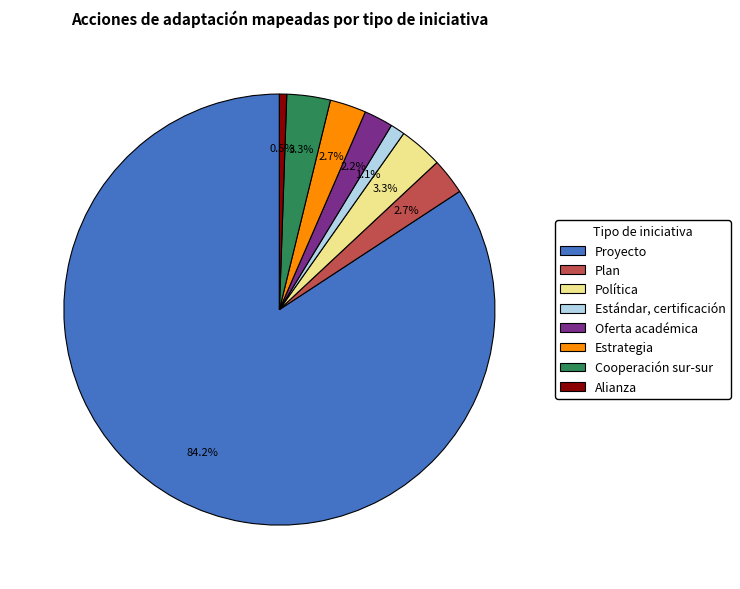

To the nearest percent, what is the combined percentage of Estándar, certificación and Estrategia?

4%